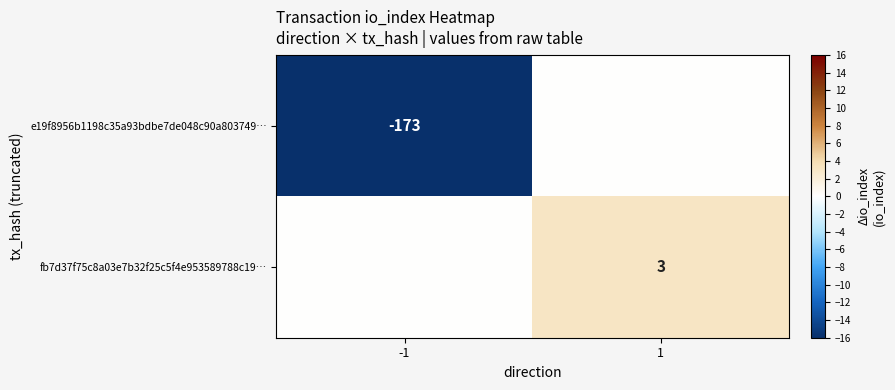

What is the spread (max minus min) of values at 1?

3